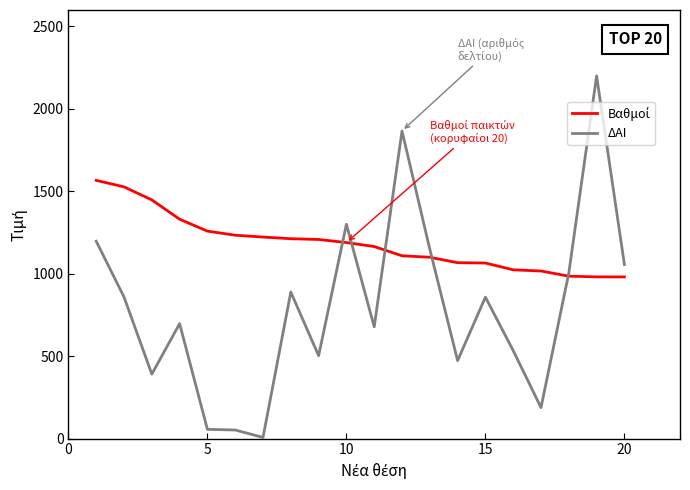

What is the greatest value displayed?

2200.0